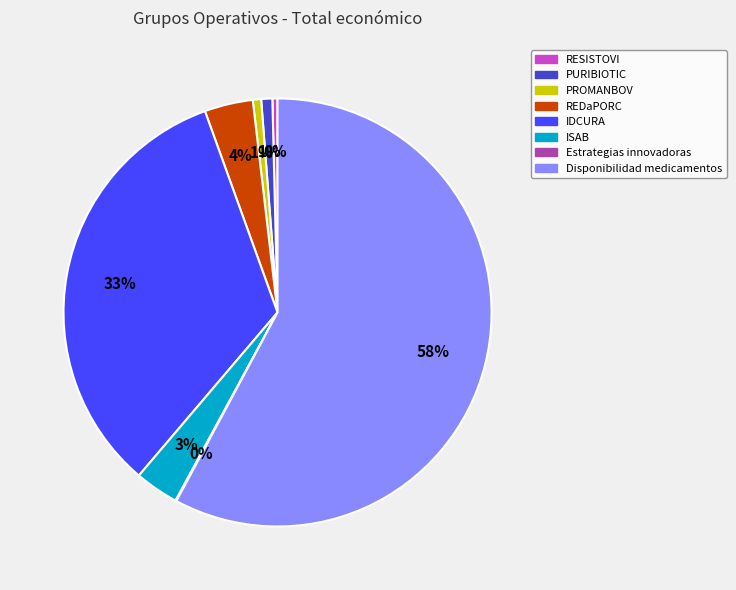

What percentage is the PURIBIOTIC slice, to the nearest percent?

1%